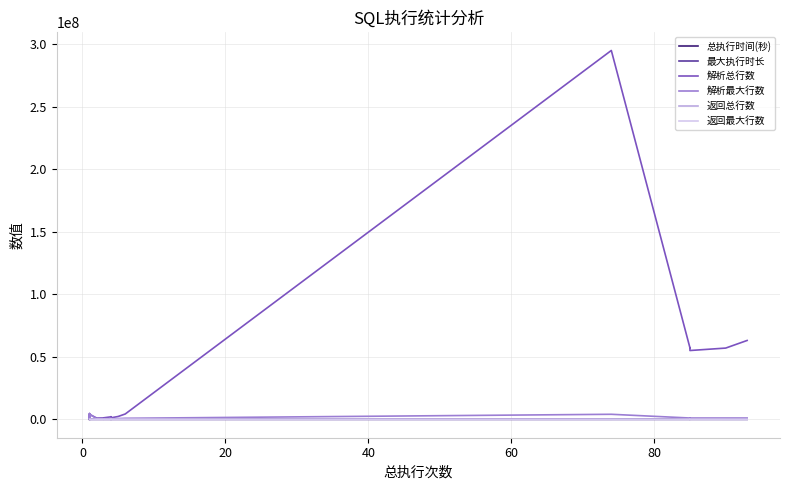

What is the difference between the maximum and minimum values in the 总执行时间(秒) series?

14381